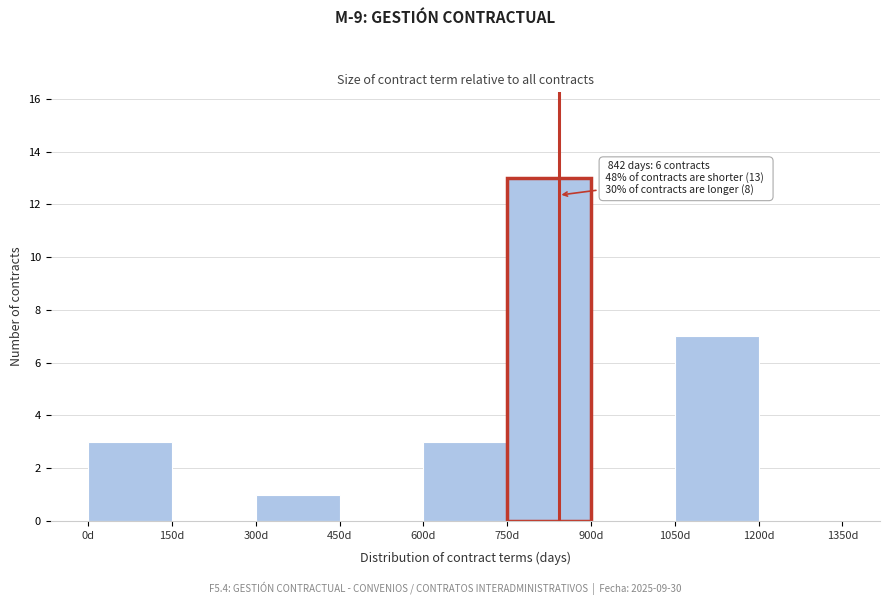

Over which range of the x-axis is the bar tallest?

750 to 900